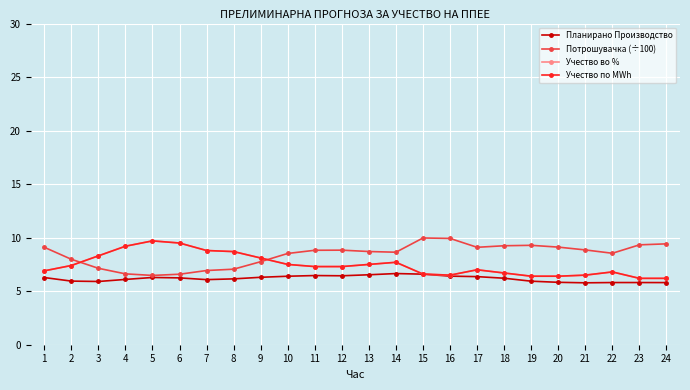

Is this an area chart (filled region under the line)?

No